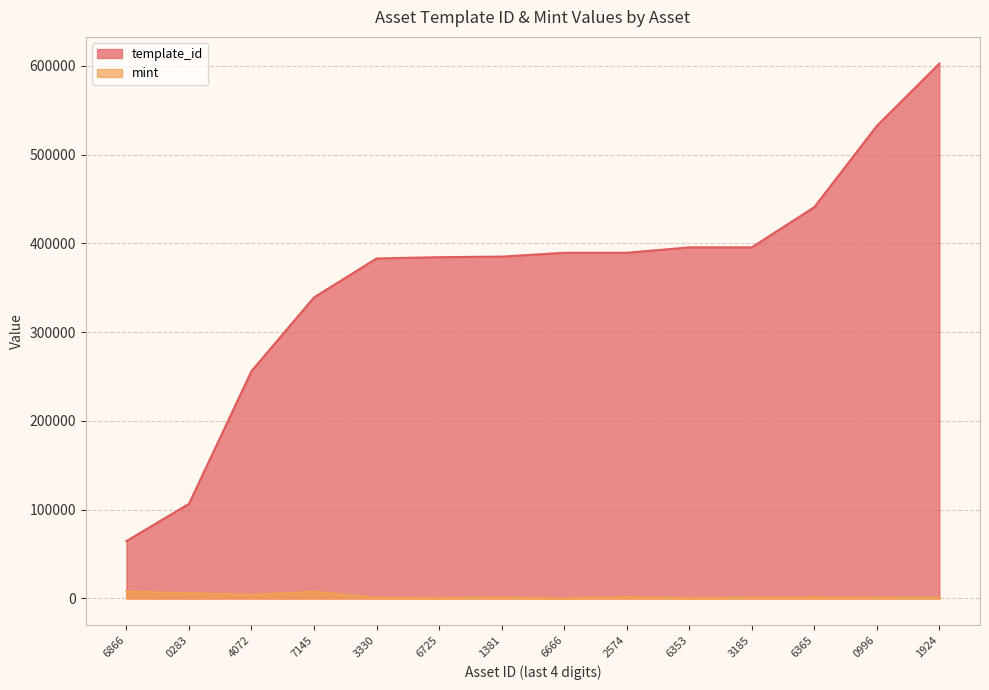

The template_id series shows 440886 at 6365. True or false?

True